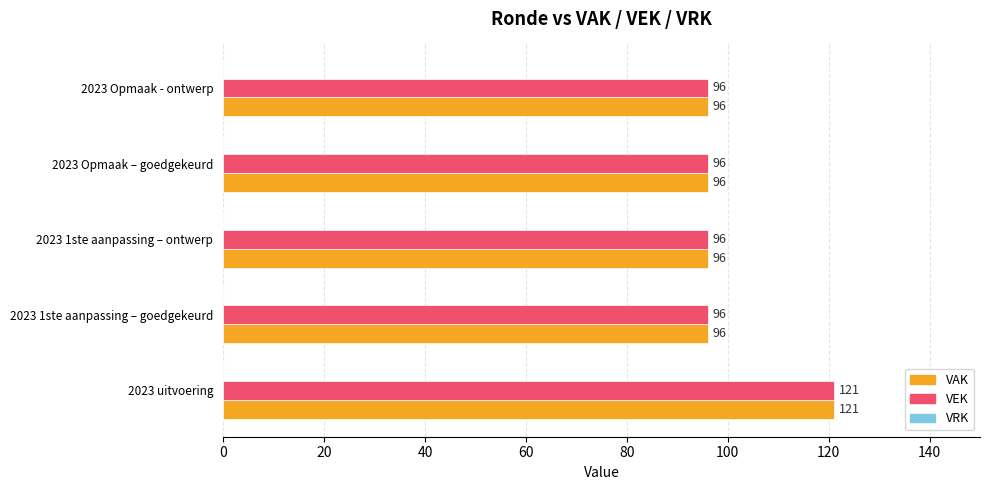

At which category is the sum across all series the highest?

2023 uitvoering